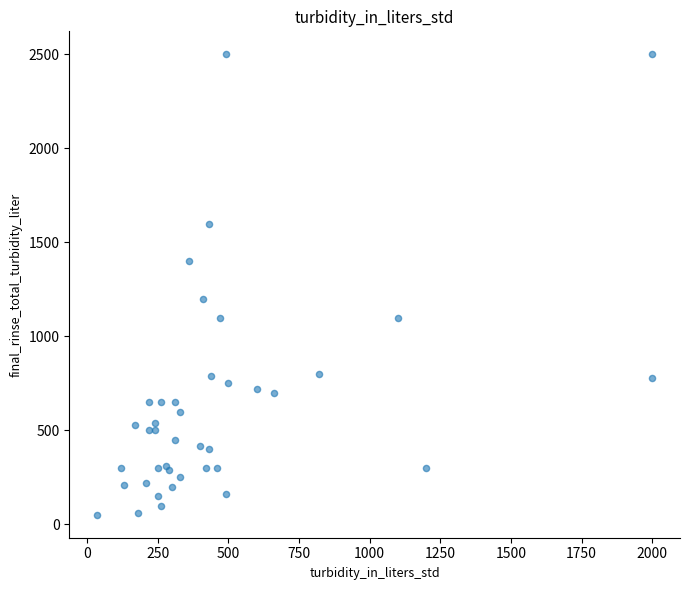

What Y value in the scatter plot is closest to 1276?

1200